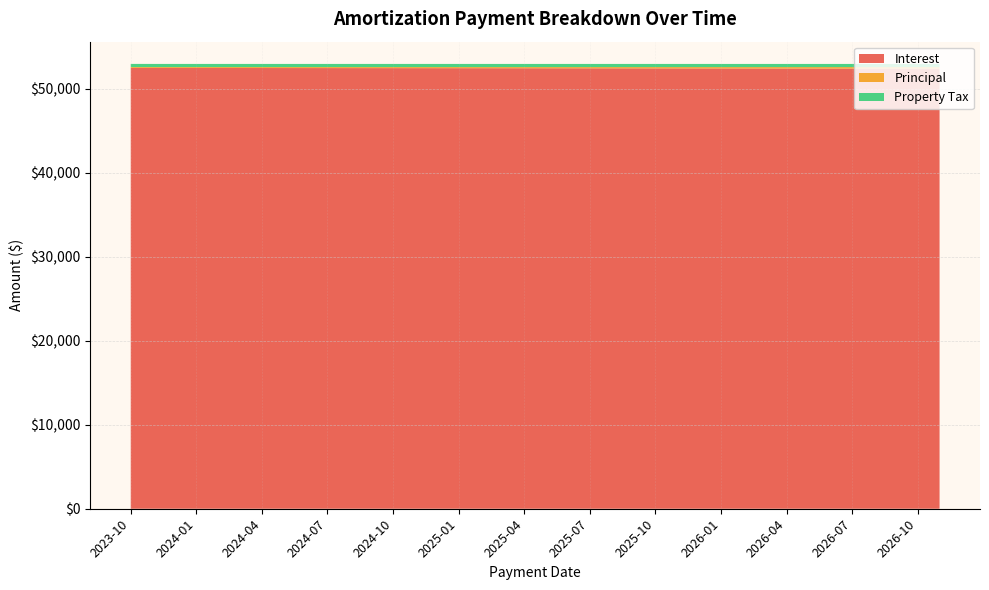

Reading left to right, list all the values displayed in this chart.

interest: 52500.0	52496.4	52494.6	52492.7	52490.8	52488.8	52486.8	52484.8	52482.8	52480.7	52478.6	52476.4	52474.2	52472.0	52469.7	52467.4	52465.0	52462.6	52460.2	52457.7	52455.2	52452.6	52450.0	52447.3	52444.6	52441.9	52439.1	52436.2	52433.3	52430.3	52427.3	52424.3	52421.2	52418.0	52414.8	52411.5	52408.2	52404.8
principal: 102.0	103.8	105.6	107.5	109.3	111.2	113.2	115.2	117.2	119.2	121.3	123.5	125.6	127.8	130.1	132.3	134.6	137.0	139.4	141.8	144.3	146.8	149.4	152.0	154.7	157.4	160.1	162.9	165.8	168.7	171.7	174.7	177.7	180.8	184.0	187.2	190.5	193.8
property_tax: 375.0	375.0	375.0	375.0	375.0	375.0	375.0	375.0	375.0	375.0	375.0	375.0	375.0	375.0	375.0	375.0	375.0	375.0	375.0	375.0	375.0	375.0	375.0	375.0	375.0	375.0	375.0	375.0	375.0	375.0	375.0	375.0	375.0	375.0	375.0	375.0	375.0	375.0